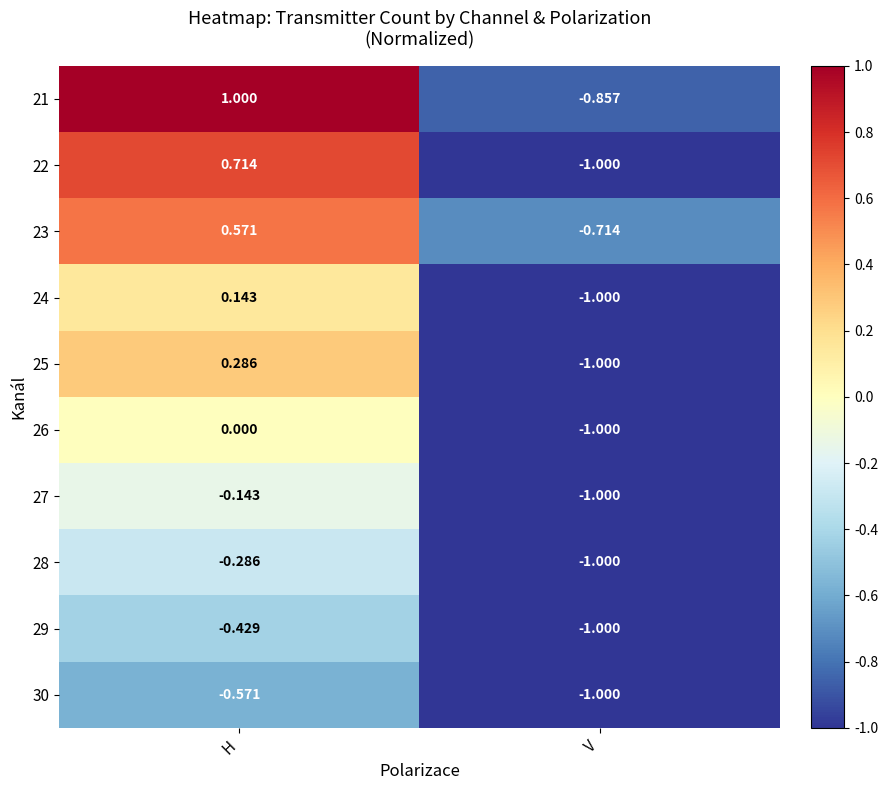

Which series has the largest total across all categories?

21